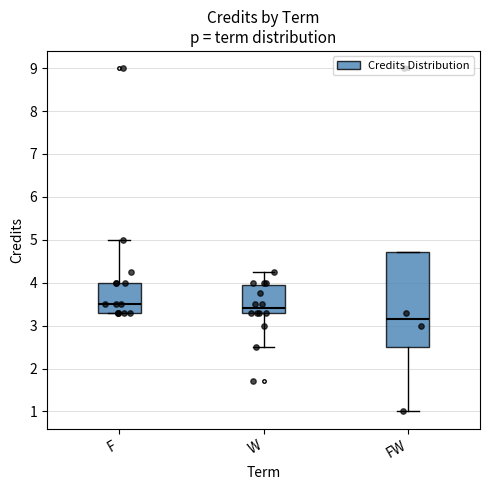

Reading left to right, read every box against the y-axis: the position of its median line, the range the box covers, and the ends of its whiskers. The values are not printed on the chart, so give them approximately, as read against the axis.

F: median 3.5, box 3.3 to 4.0, whiskers 3.3 to 5.0
W: median 3.4, box 3.3 to 3.9, whiskers 2.5 to 4.3
FW: median 3.2, box 2.5 to 4.7, whiskers 1.0 to 4.7